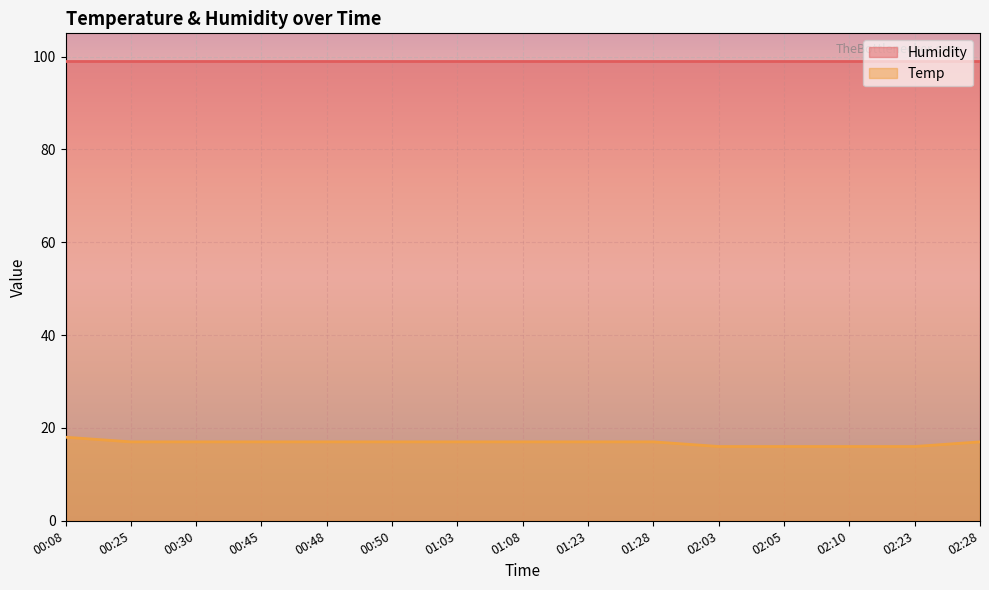

What is the label of the 10th point from the right?

00:50